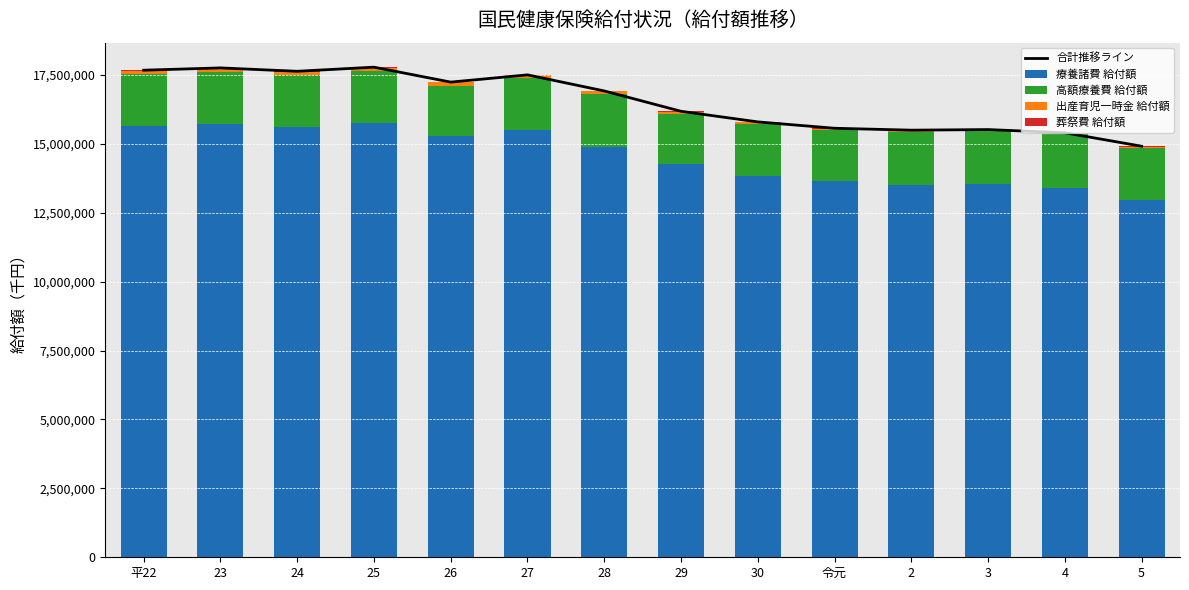

Reading left to right, what are all the values shown in this chart?

合計推移ライン: 17669506	17752684	17630002	17779253	17237263	17500014	16916622	16178876	15793960	15563119	15494086	15515643	15399509	14911761
療養諸費 給付額: 15640270	15718539	15596640	15735885	15289533	15489081	14889223	14256676	13837453	13652359	13501176	13541503	13379797	12976342
高額療養費 給付額: 1891016	1884205	1908232	1921898	1823486	1910875	1934665	1838224	1879963	1840886	1934880	1911412	1969880	1877367
出産育児一時金 給付額: 124390	136830	112950	108720	111344	89768	80884	72936	57784	51564	38980	43948	31032	37352
葬祭費 給付額: 13830	13110	12180	12750	12900	10290	11850	11040	18760	18310	19050	18780	18800	20700